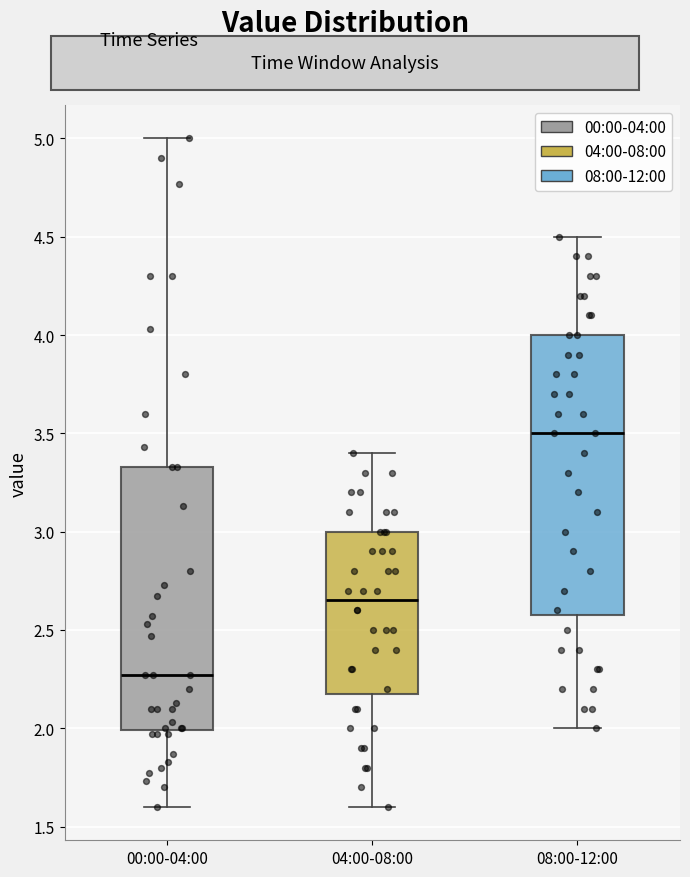

Which box is the tallest, from its lower edge to its upper edge?

08:00-12:00